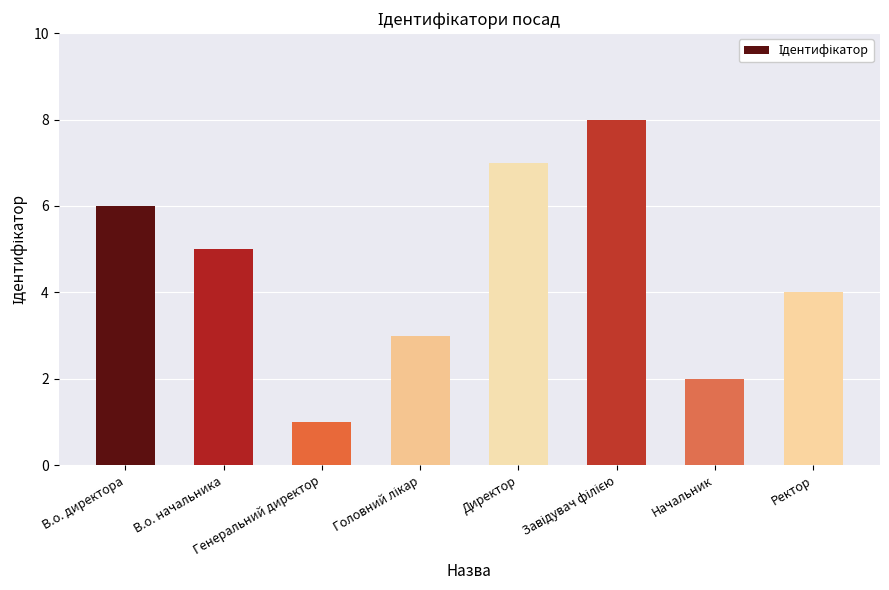

Are the bars horizontal?

No